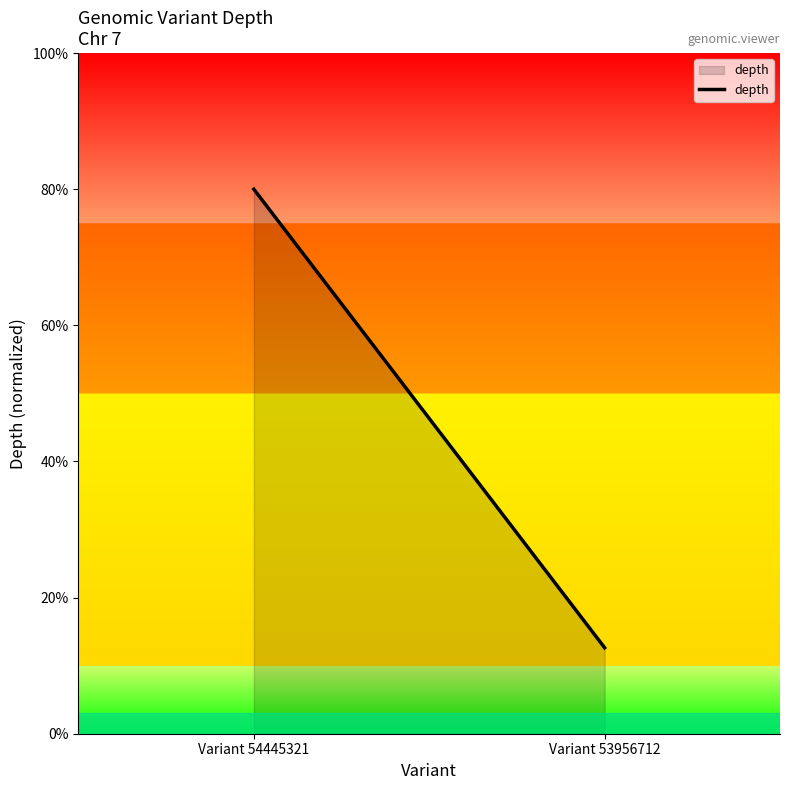

What is the maximum value shown in the chart?

80.0